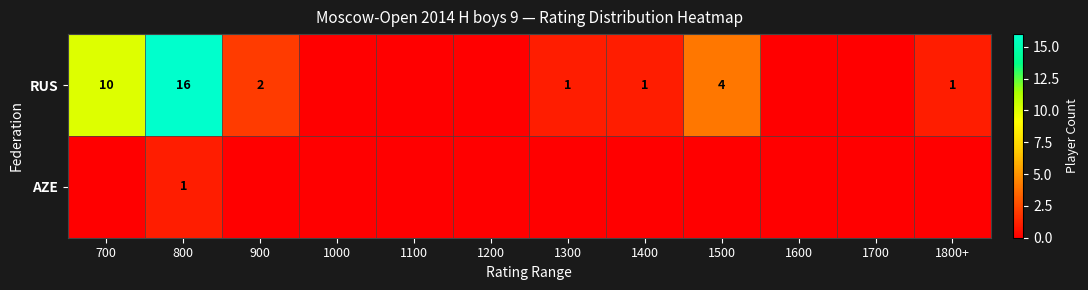

The AZE series shows 1 at 800. True or false?

True